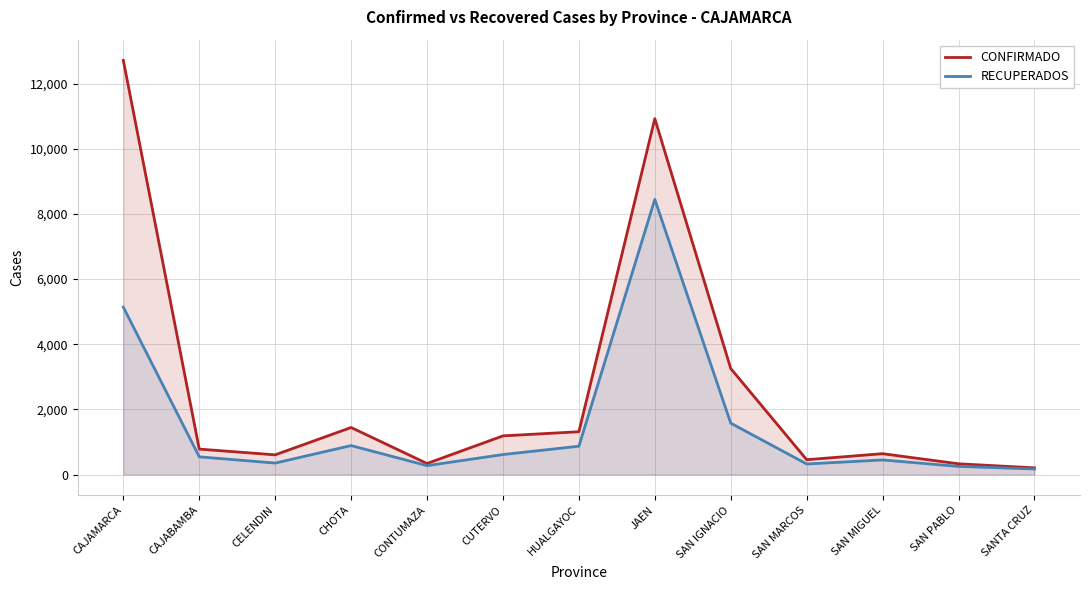

What is the value of the RECUPERADOS point at the 12th from the left?

249